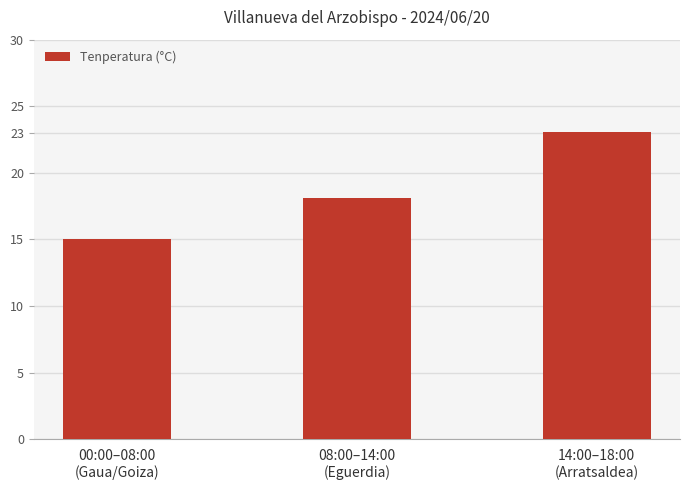

Does the chart contain any negative values?

No